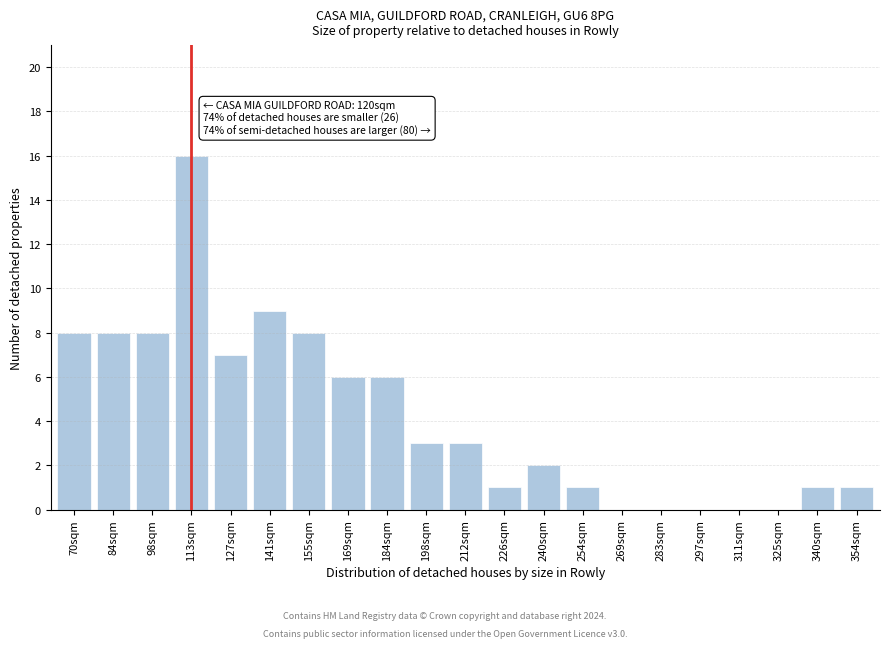

Reading right to left, transcribe all the data shown in this chart.

354sqm=1	340sqm=1	325sqm=0	311sqm=0	297sqm=0	283sqm=0	269sqm=0	254sqm=1	240sqm=2	226sqm=1	212sqm=3	198sqm=3	184sqm=6	169sqm=6	155sqm=8	141sqm=9	127sqm=7	113sqm=16	98sqm=8	84sqm=8	70sqm=8